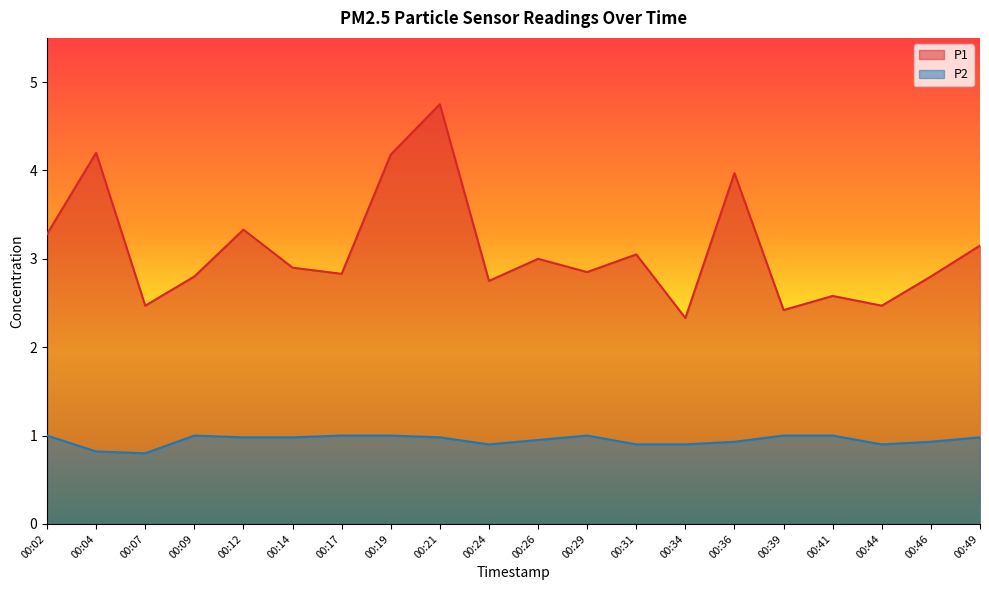

Reading left to right, list all the values displayed in this chart.

P1: 3.3	4.2	2.5	2.8	3.3	2.9	2.8	4.2	4.8	2.8	3.0	2.9	3.0	2.3	4.0	2.4	2.6	2.5	2.8	3.1
P2: 1.0	0.8	0.8	1.0	1.0	1.0	1.0	1.0	1.0	0.9	0.9	1.0	0.9	0.9	0.9	1.0	1.0	0.9	0.9	1.0